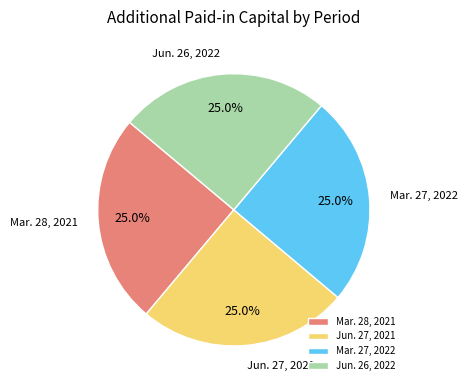

To the nearest percent, what portion does Jun. 26, 2022 represent?

25%